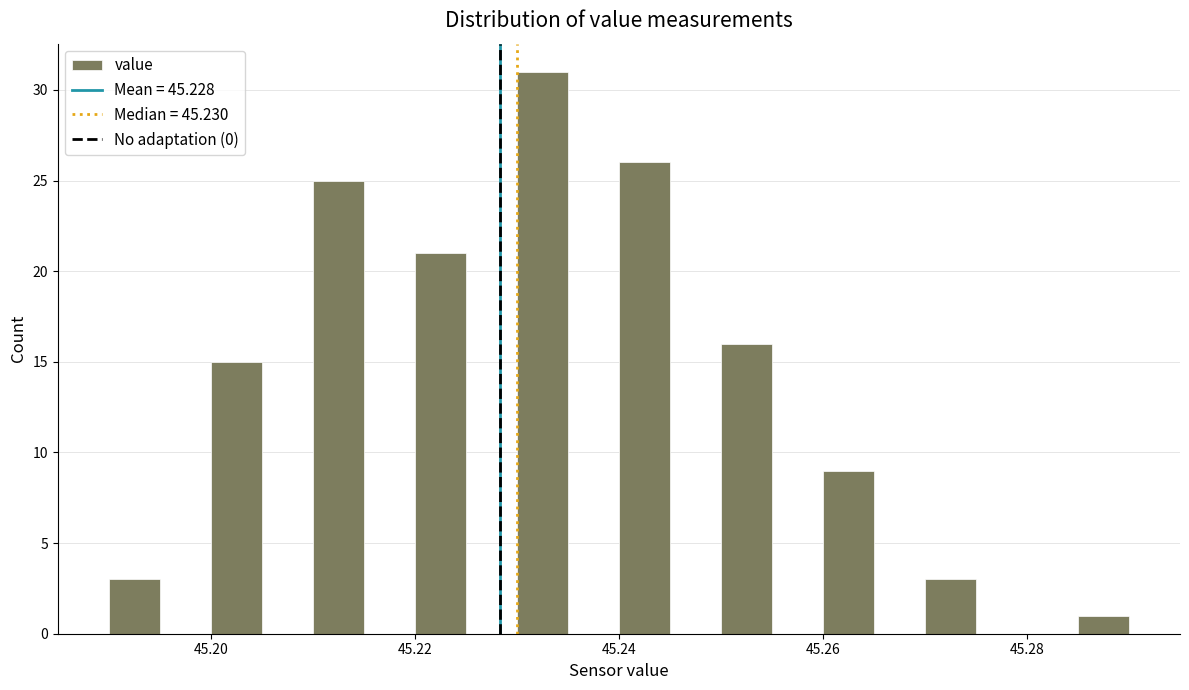

Around what value on the x-axis is the tallest bar? Give the approximate position of its centre, as read against the axis.

45.232